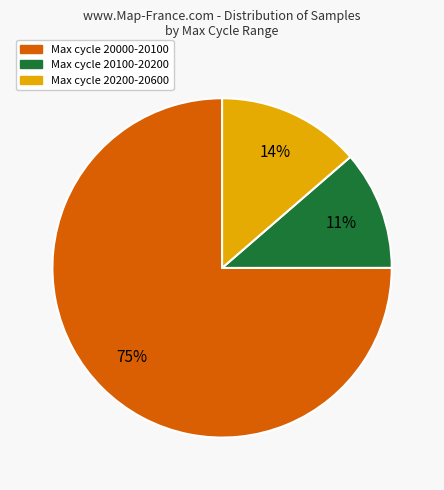

To the nearest percent, what is the average slice percentage?

33%